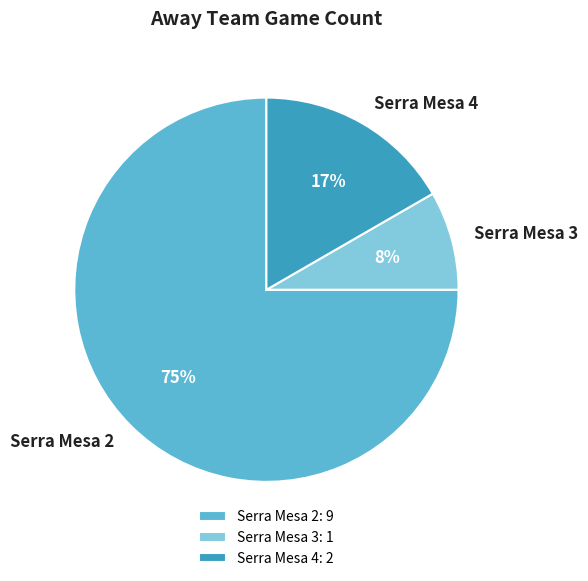

True or false: Serra Mesa 4 accounts for 28% of the total.

False